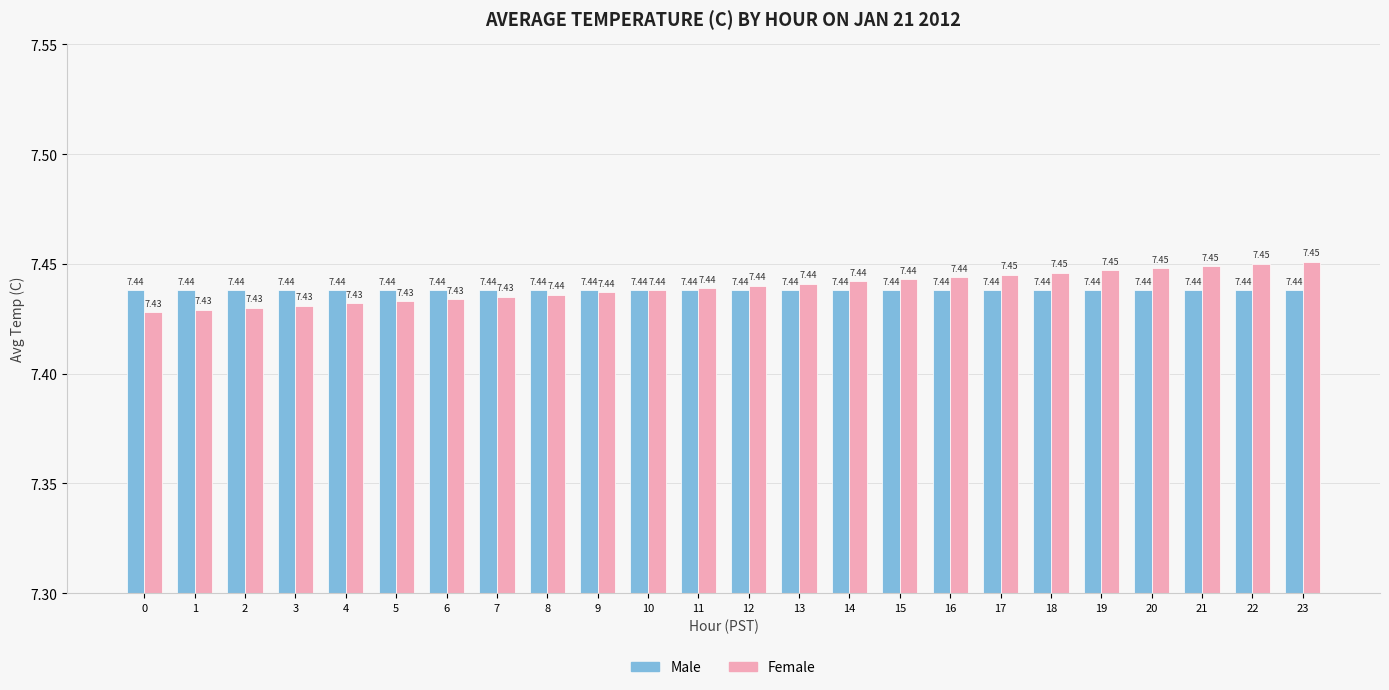

Rank the series by their maximum value, from lowest to highest.

Male, Female